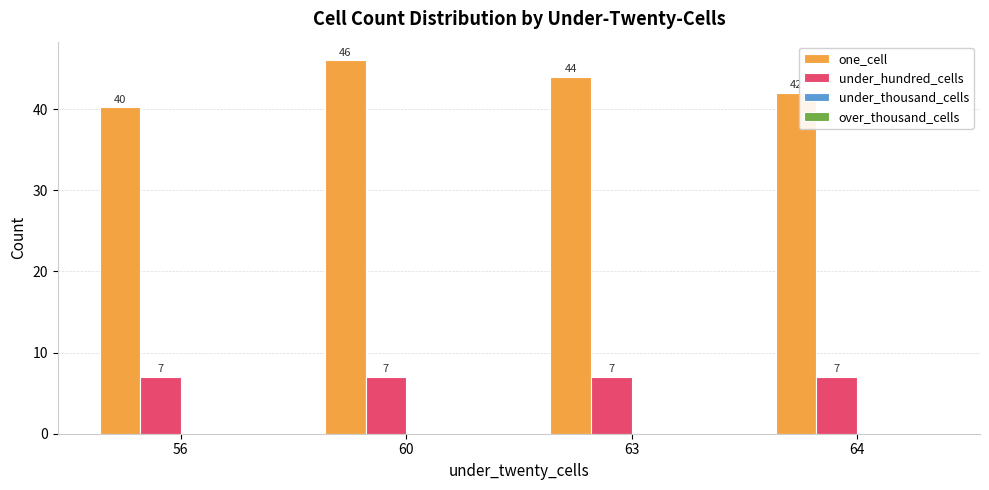

The value of under_hundred_cells at 56 is 9.7. True or false?

False